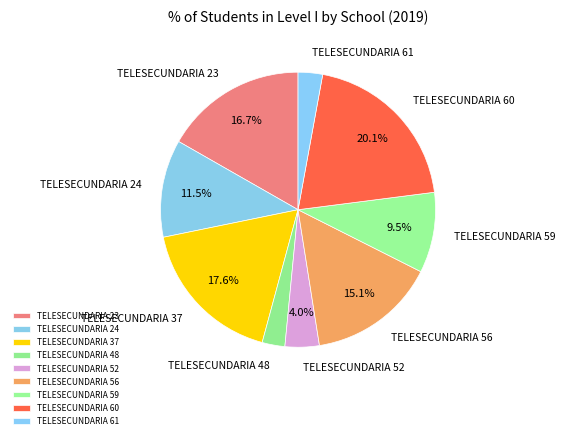

What portion of the pie excludes TELESECUNDARIA 23?

83.3%